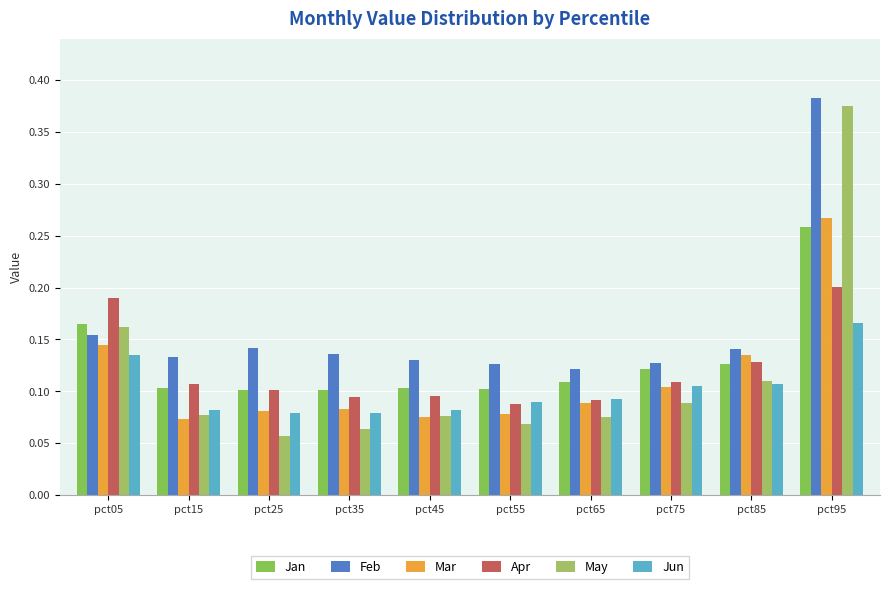

What are all the series names shown in the legend?

Jan, Feb, Mar, Apr, May, Jun